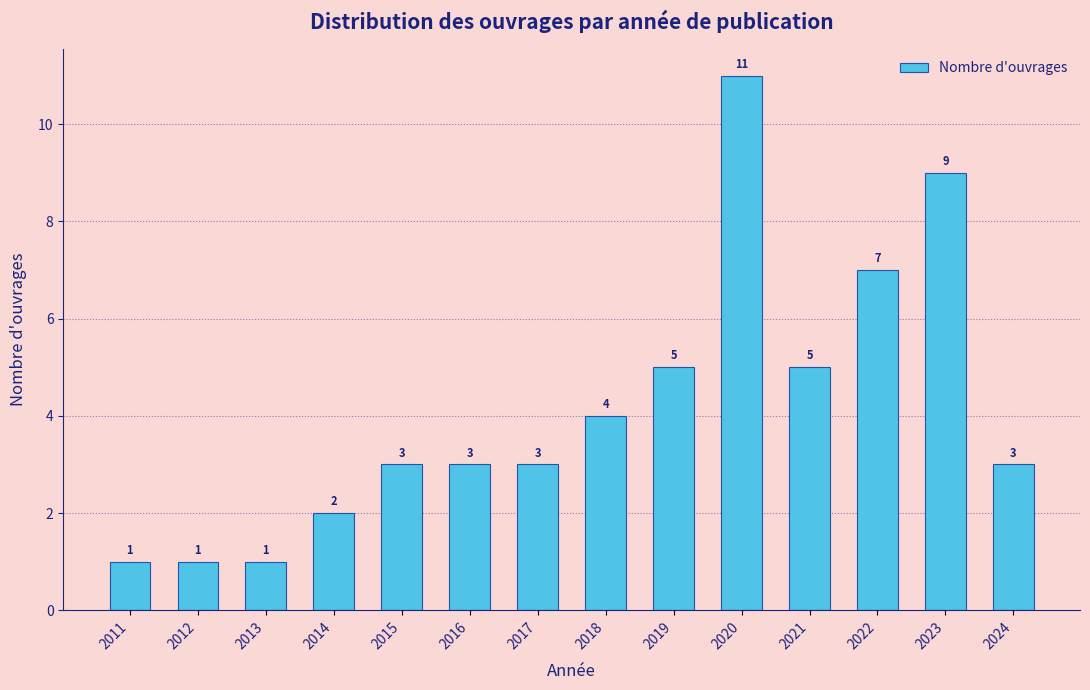

Reading left to right, transcribe all the data shown in this chart.

2011=1	2012=1	2013=1	2014=2	2015=3	2016=3	2017=3	2018=4	2019=5	2020=11	2021=5	2022=7	2023=9	2024=3